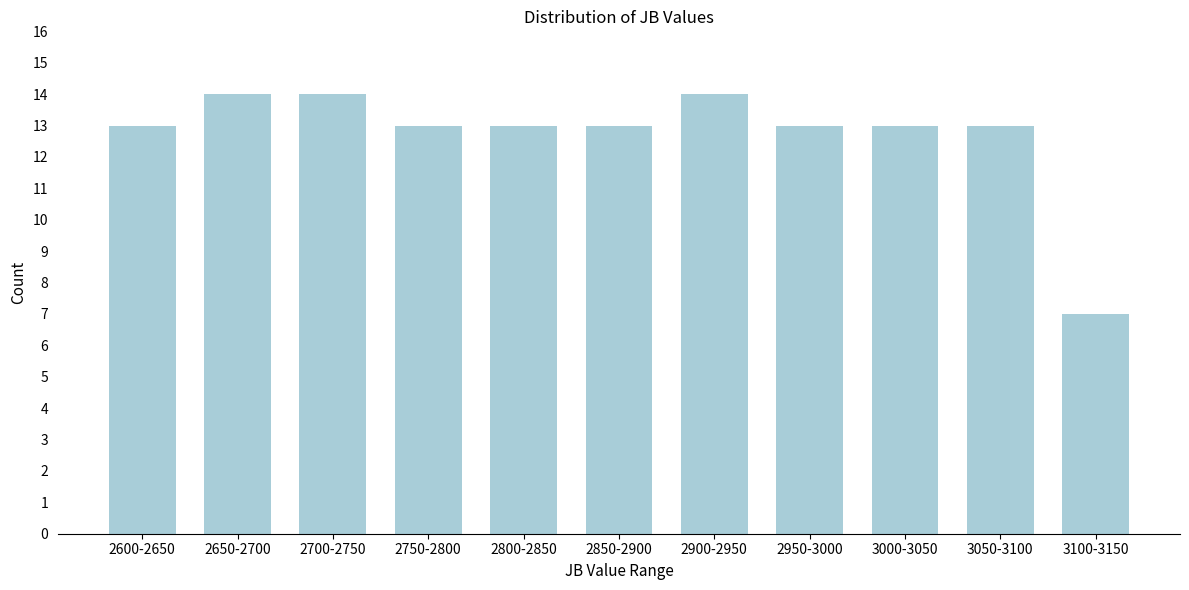

Reading right to left, list all the values displayed in this chart.

7	13	13	13	14	13	13	13	14	14	13